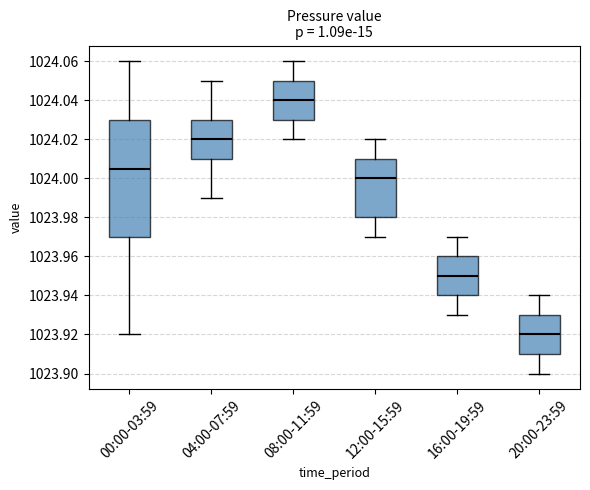

Which box is the tallest, from its lower edge to its upper edge?

00:00-03:59